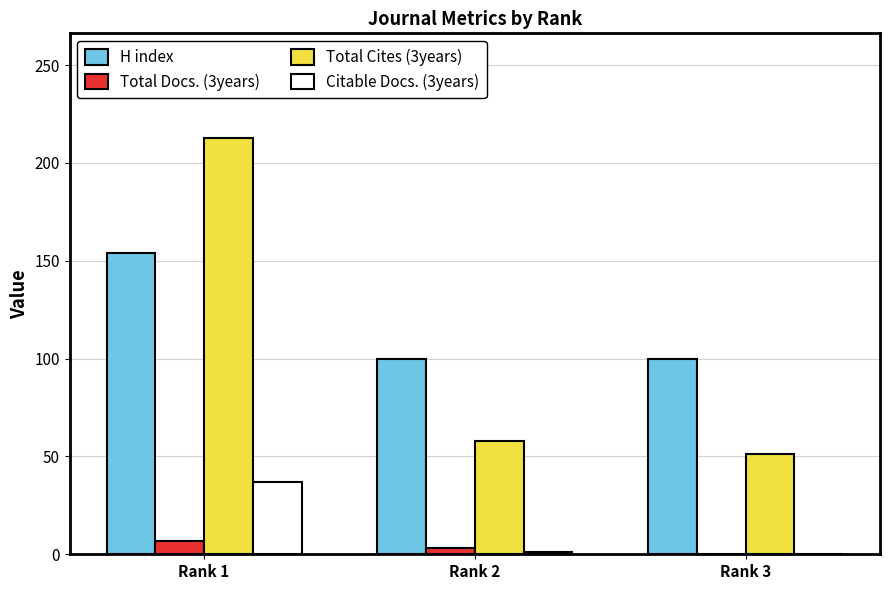

Between Rank 1 and Rank 3, which series saw the biggest shift?

Total Cites (3years)